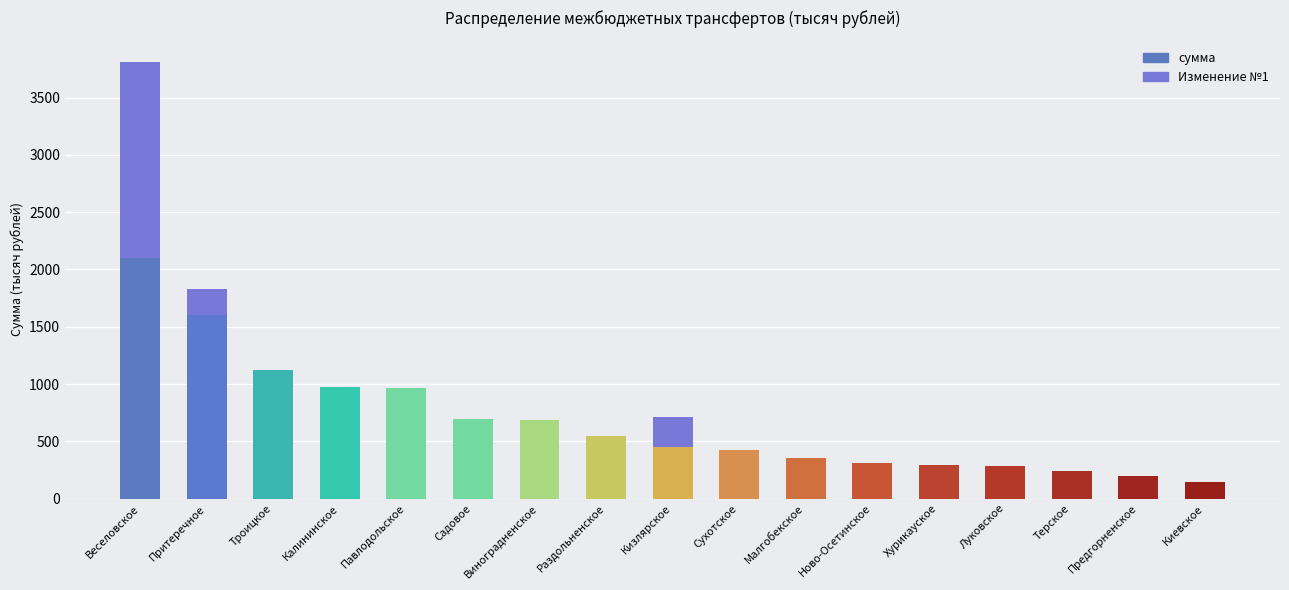

At which label does сумма first exceed 453?

Веселовское